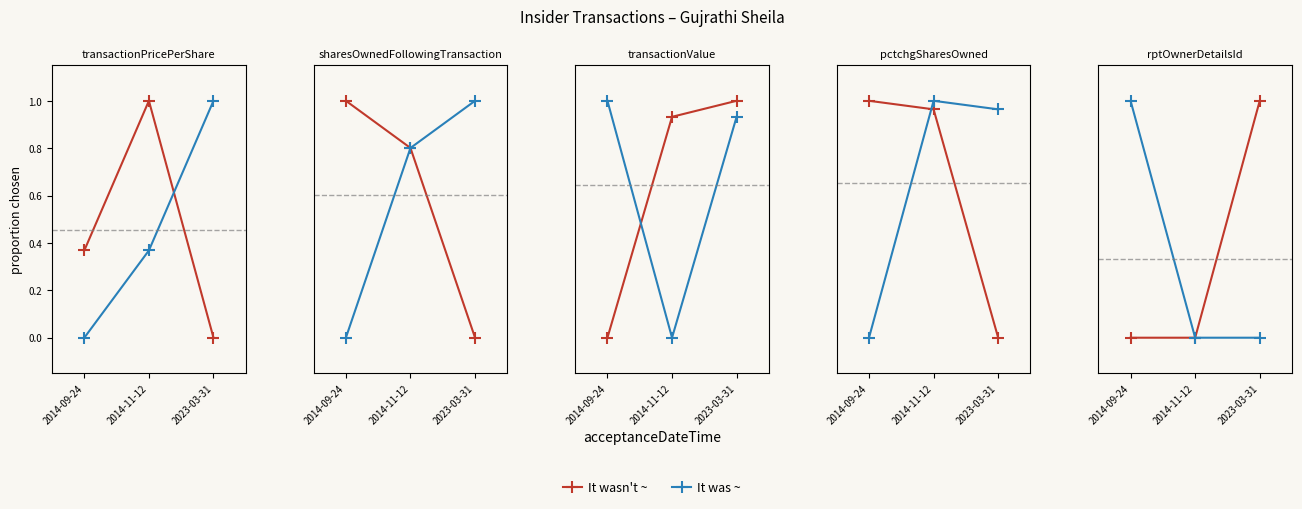

What is the total value across all series at 2014-09-24?

1